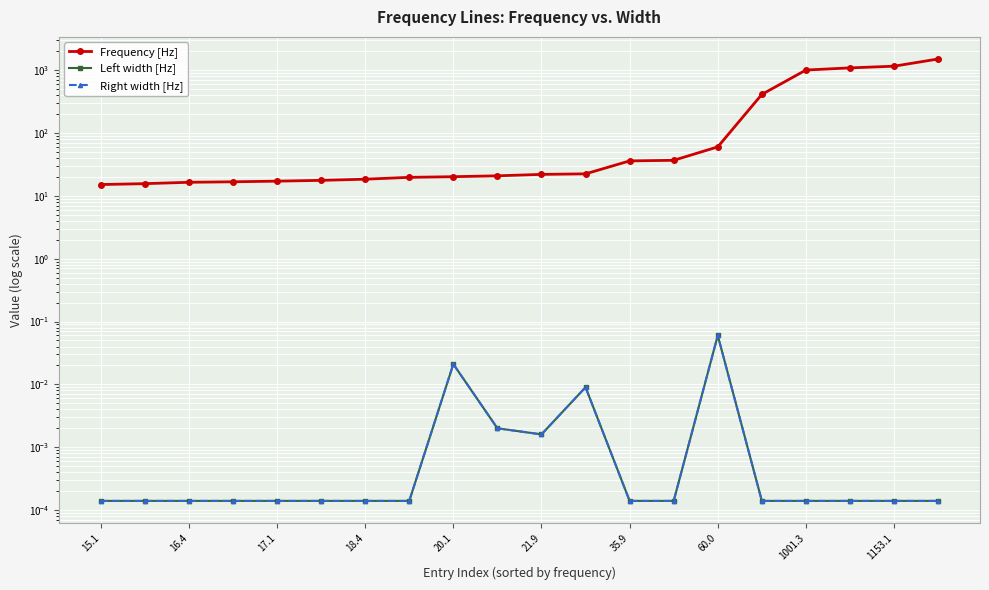

What is the highest value of the Right width [Hz] series?

0.1